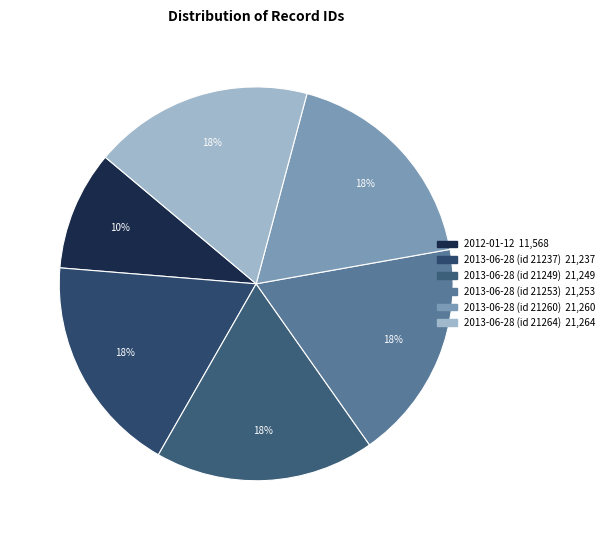

Is there a majority slice in this chart?

No